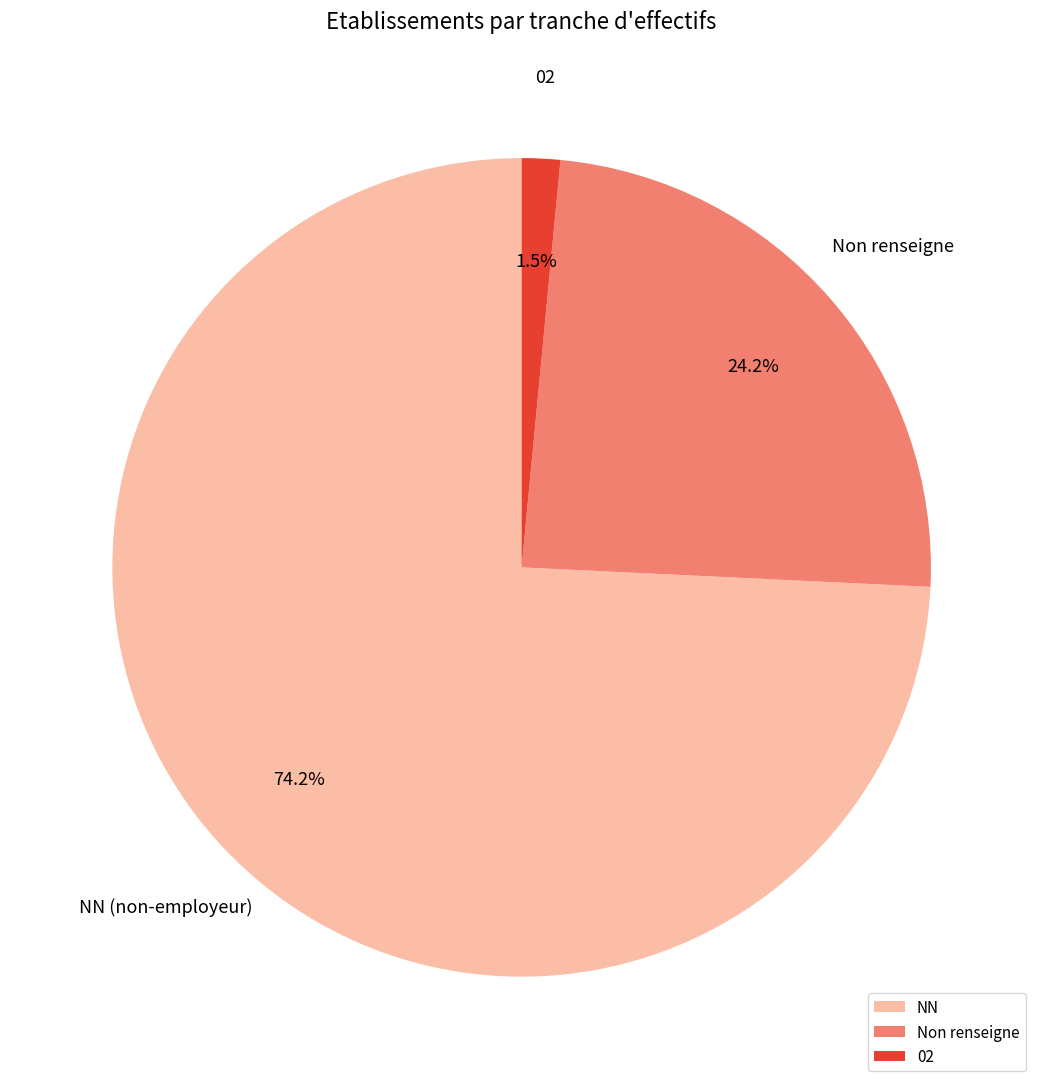

To the nearest percent, what is the average slice percentage?

33%